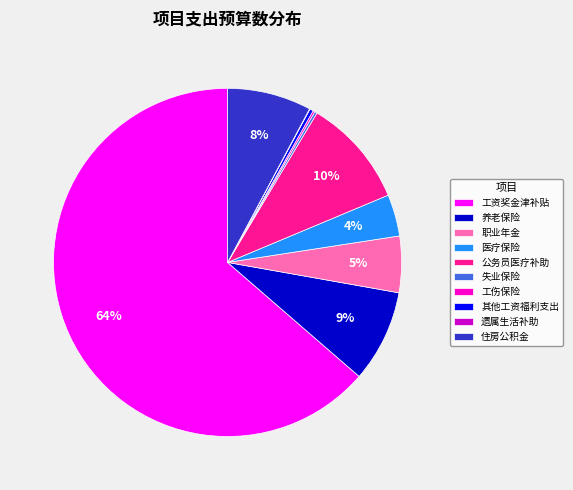

Is it true that 工资奖金津补贴 is 64% of the pie?

True